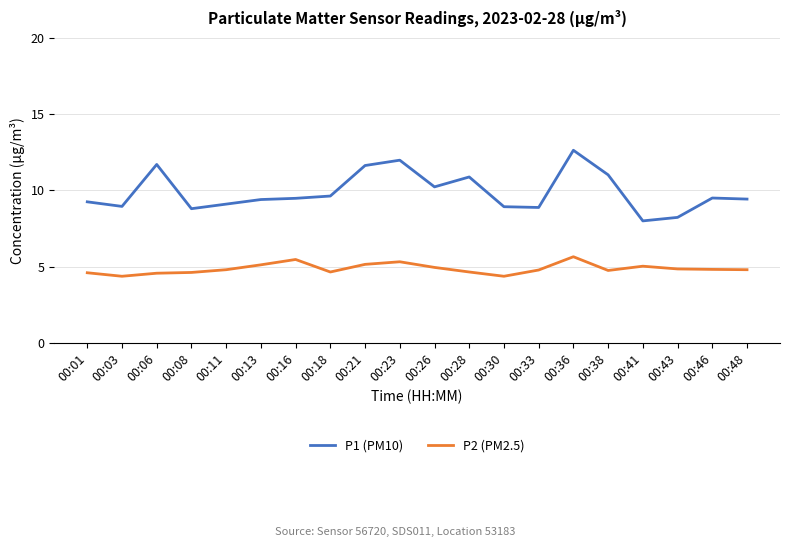

What is the difference between the highest and lowest values at 00:36?

7.0